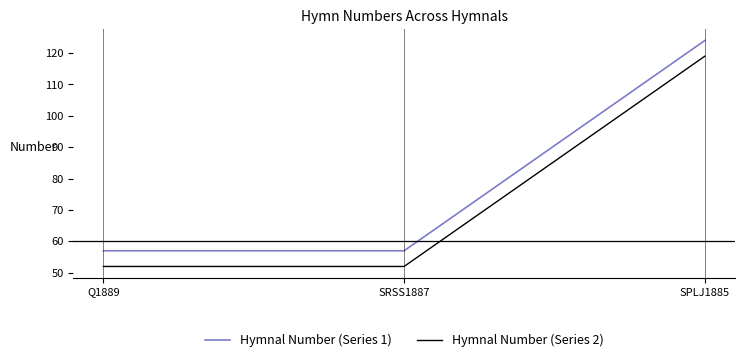

What is the lowest value of the Hymnal Number (Series 2) series?

52